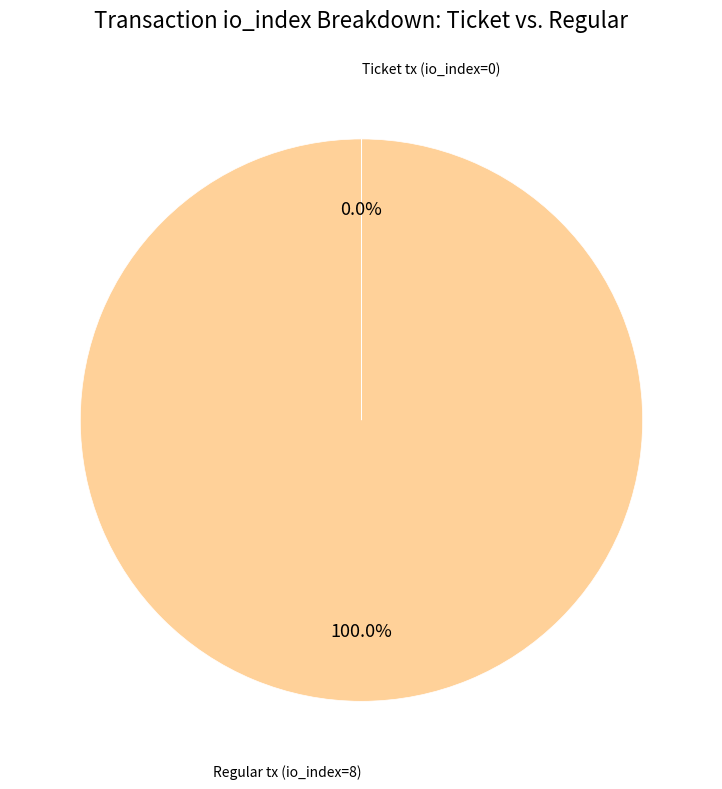

Is there any slice that represents more than half of the pie?

Yes